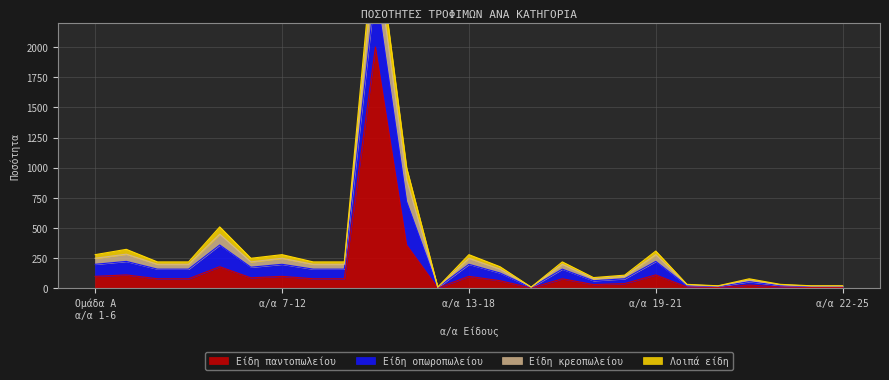

What is the smallest value displayed?

4